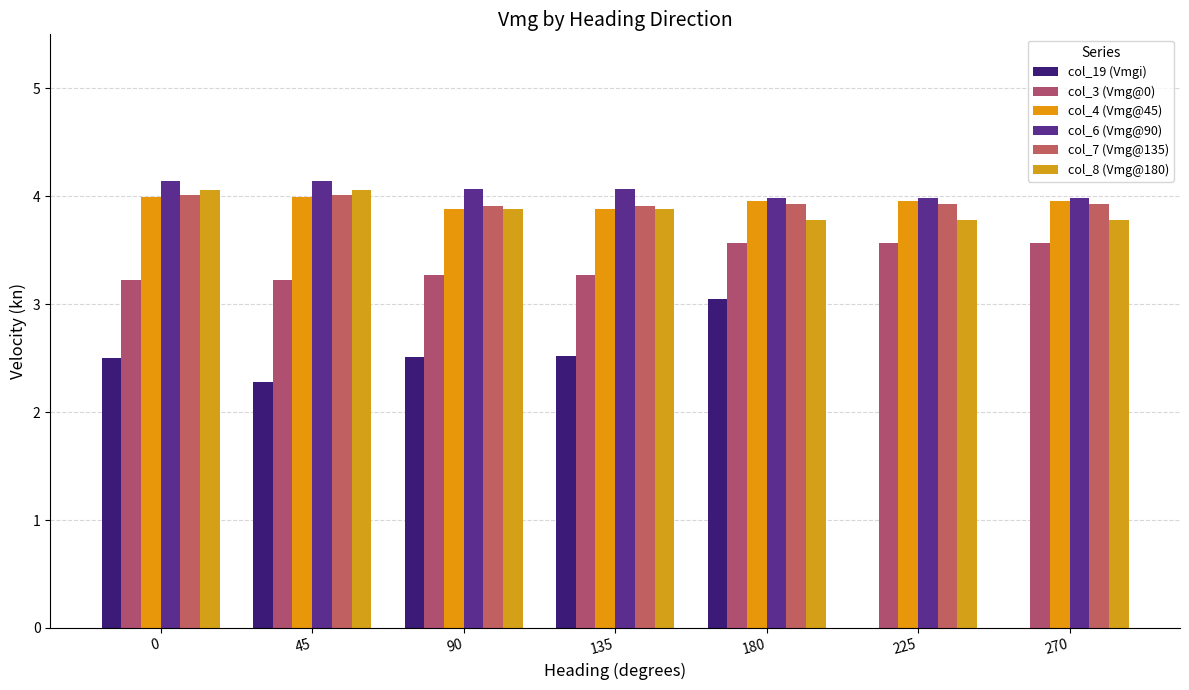

Which series has the largest total across all categories?

col_6 (Vmg@90)